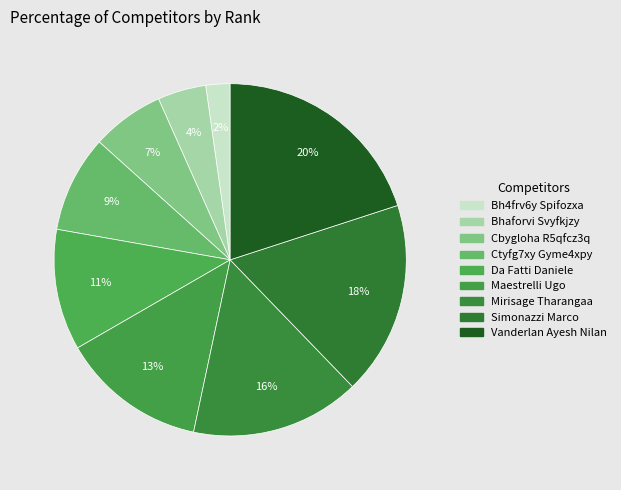

Does any single category account for the majority?

No